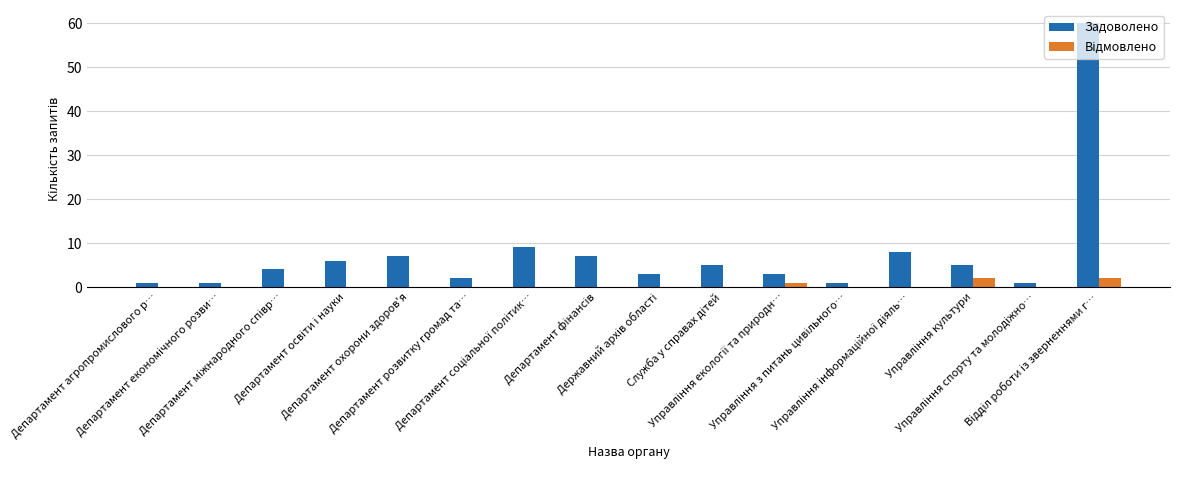

What is the maximum value for Задоволено?

60